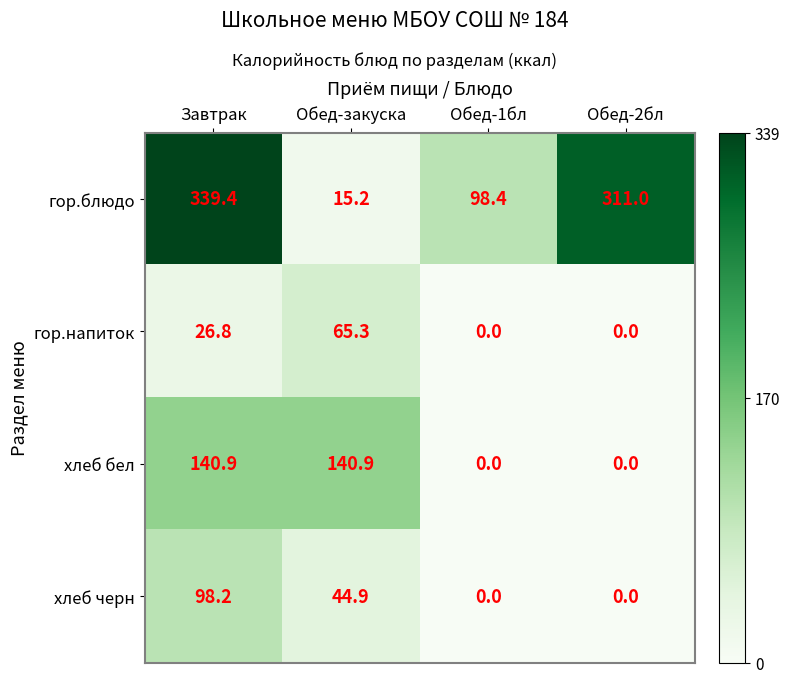

How many series are shown in this chart?

4